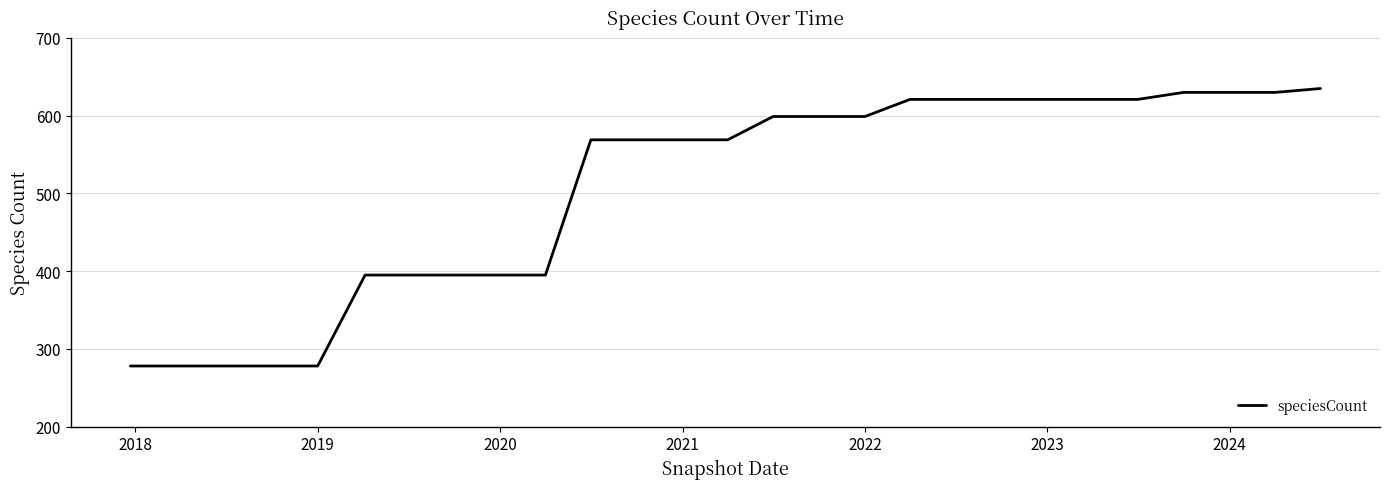

What is the maximum value shown in the chart?

635